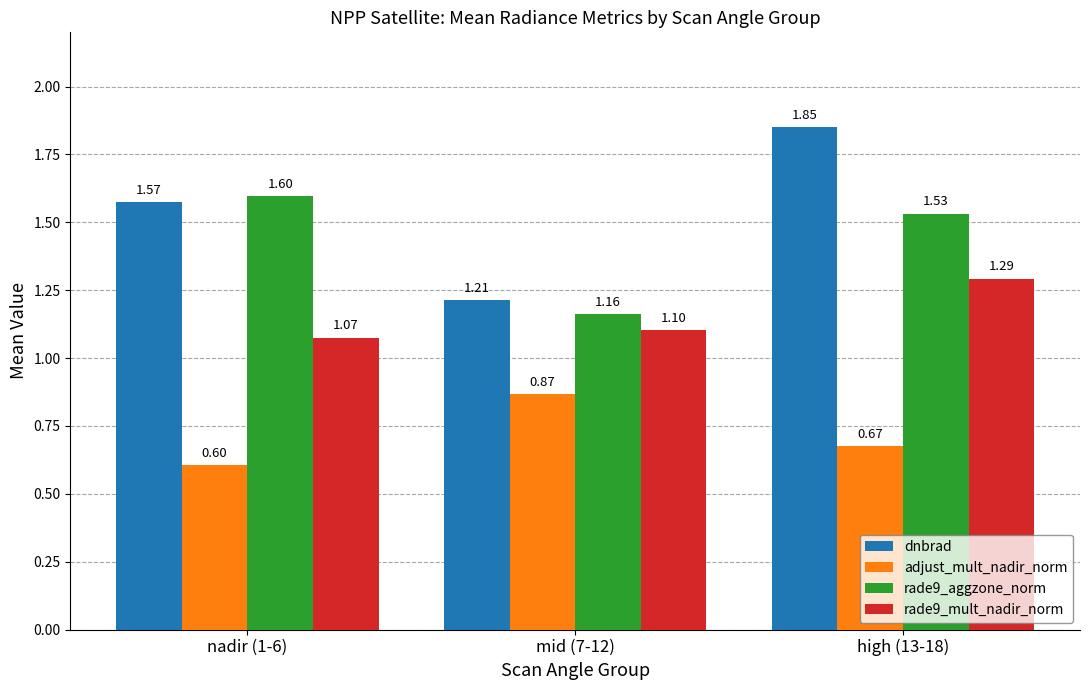

What is the difference between the maximum and minimum values in the rade9_mult_nadir_norm series?

0.2